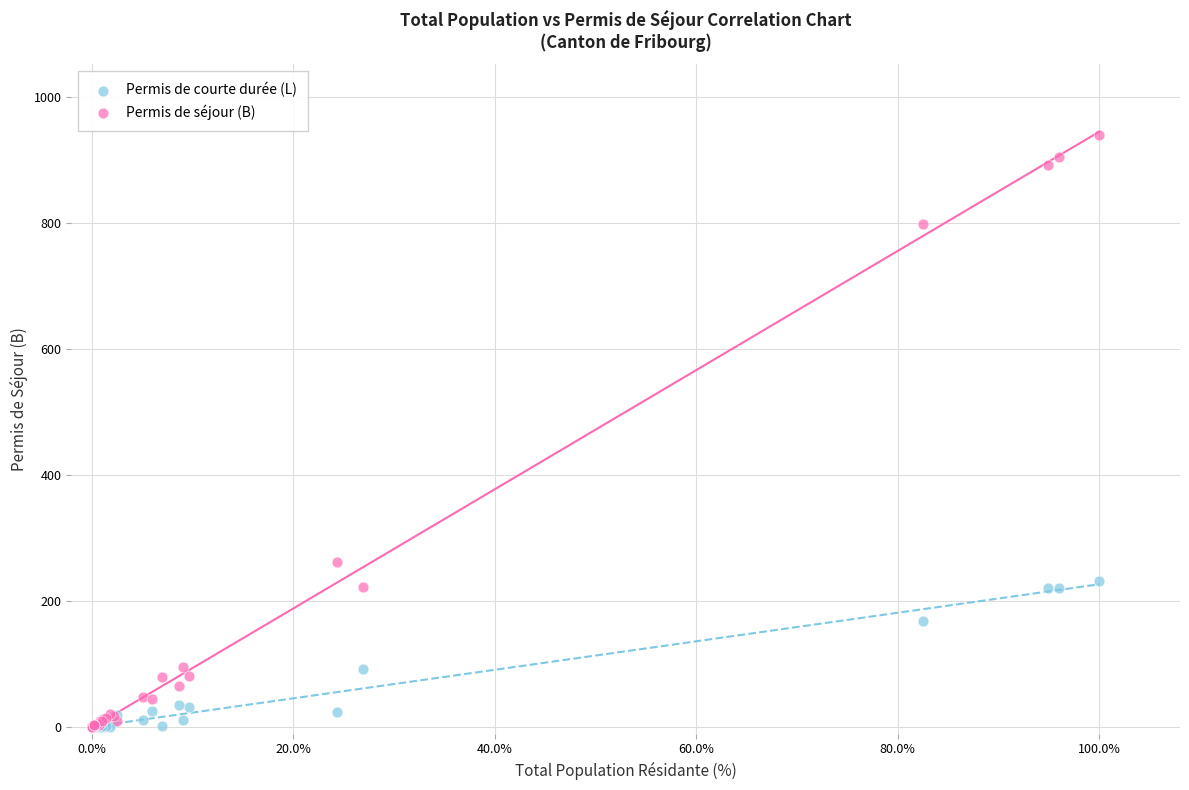

In the Permis de séjour (B) series, what Y value is closest to 470?

262